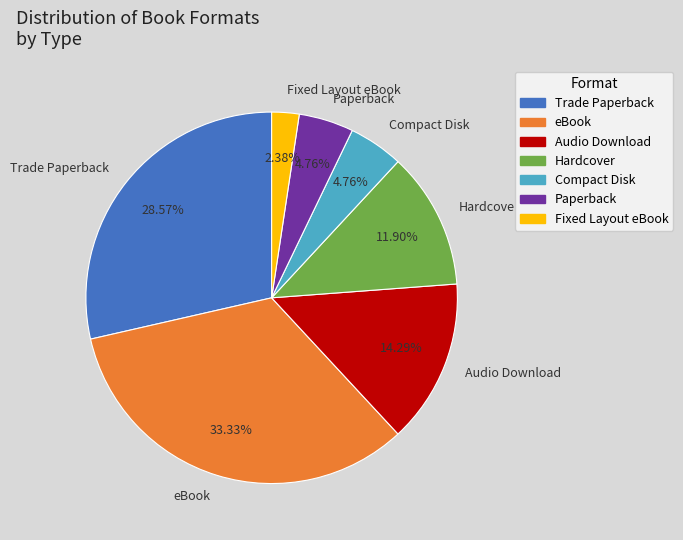

Do Paperback and Compact Disk together represent more than half of the pie?

No